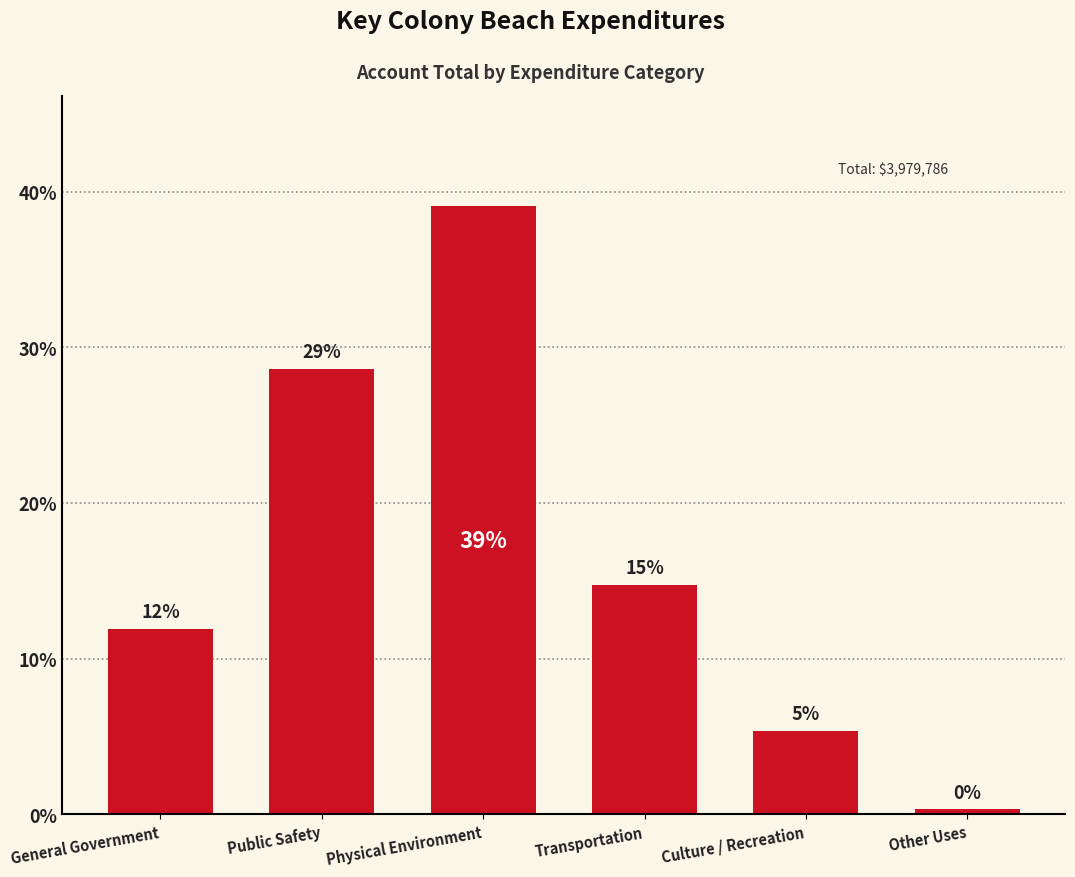

What is the change in value from Transportation to Culture / Recreation?

-9.4